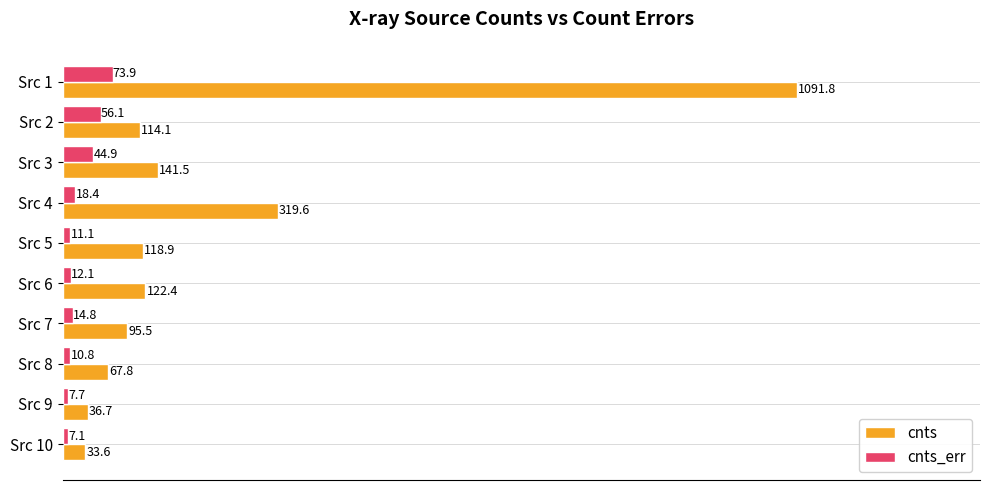

Rank the series by their maximum value, from lowest to highest.

cnts_err, cnts